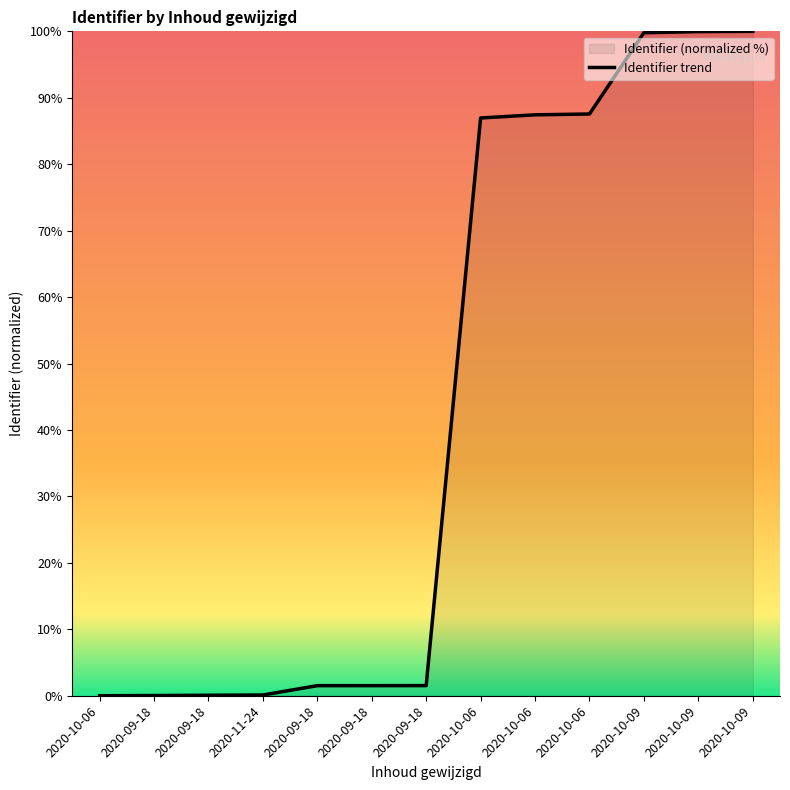

At which label does the data first exceed 1?

2020-09-18